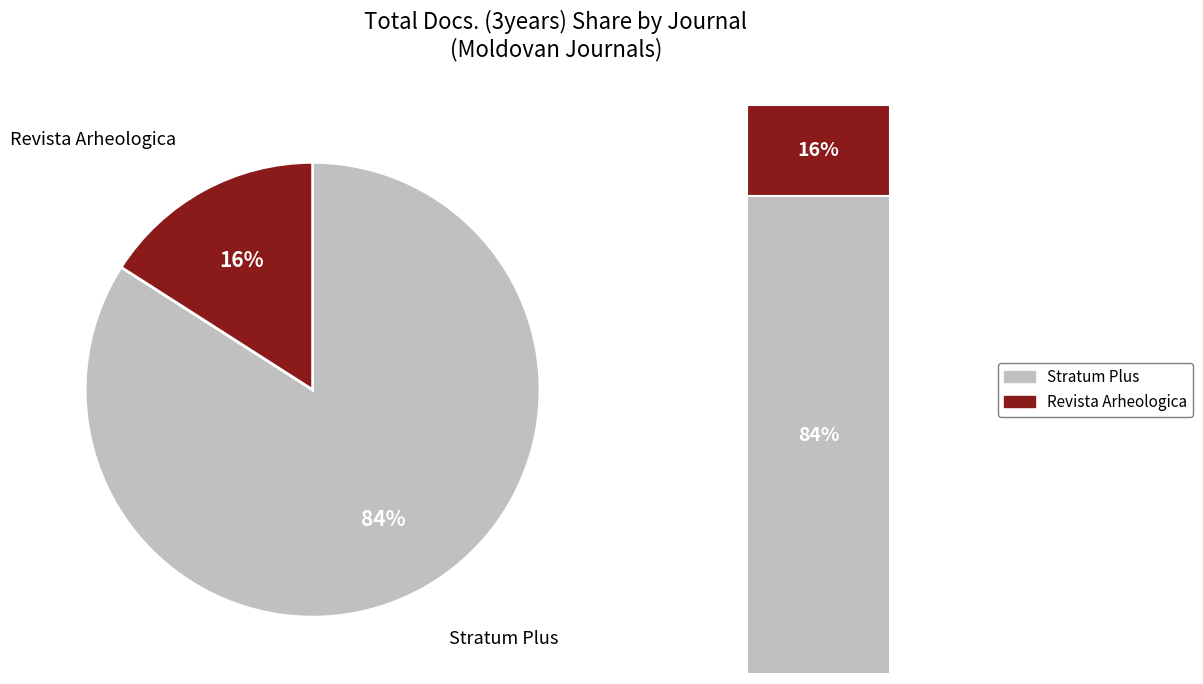

What is the smallest slice in the pie chart?

Revista Arheologica